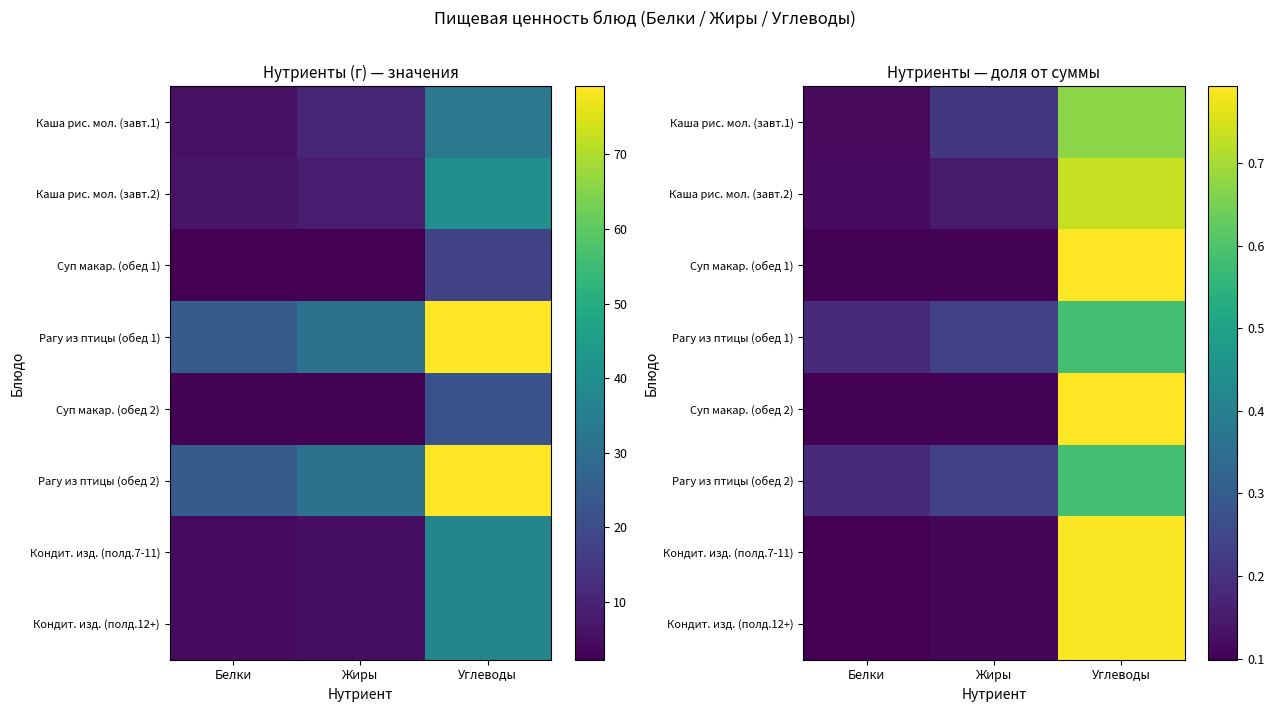

At which label is Кондит. изд. (полд.12+) closest to 0?

Белки